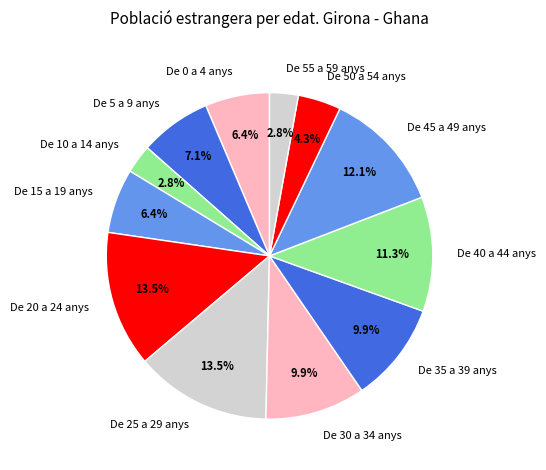

To the nearest percent, what percentage of the pie is De 55 a 59 anys?

3%